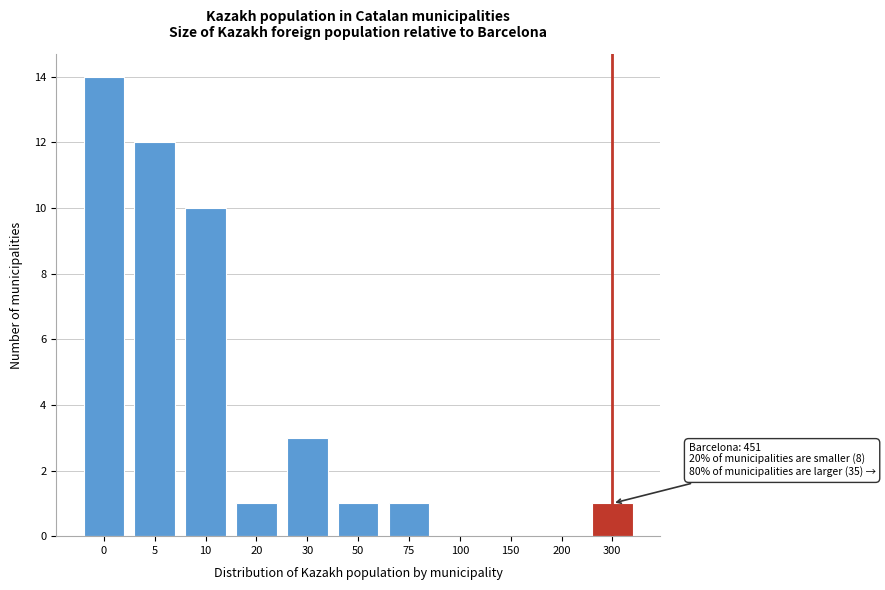

Reading left to right, transcribe all the data shown in this chart.

0=14	5=12	10=10	20=1	30=3	50=1	75=1	100=0	150=0	200=0	300=1